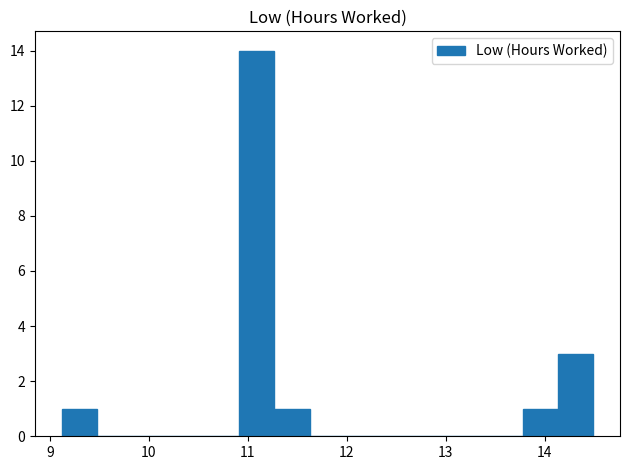

Read against the x-axis, roughly where is the centre of the tallest bar?

11.1